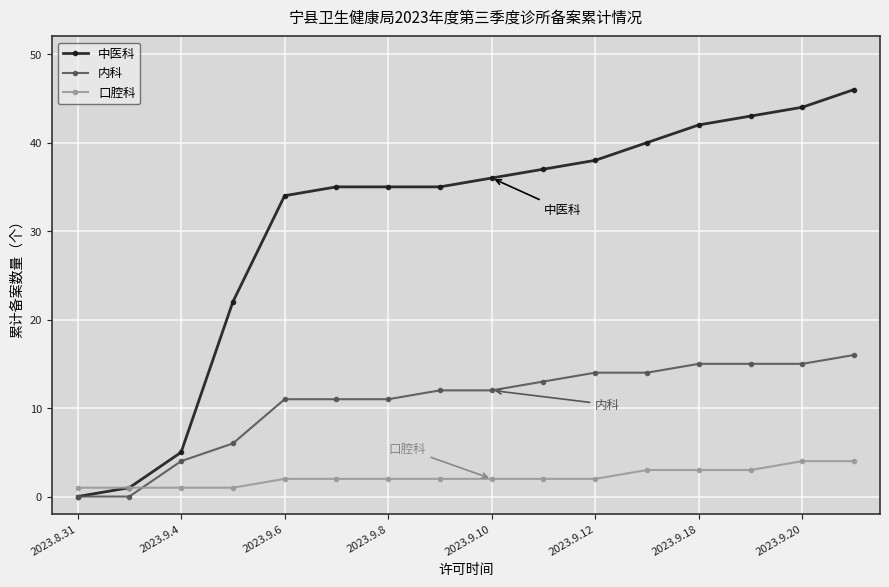

Does the chart have visible grid lines?

Yes